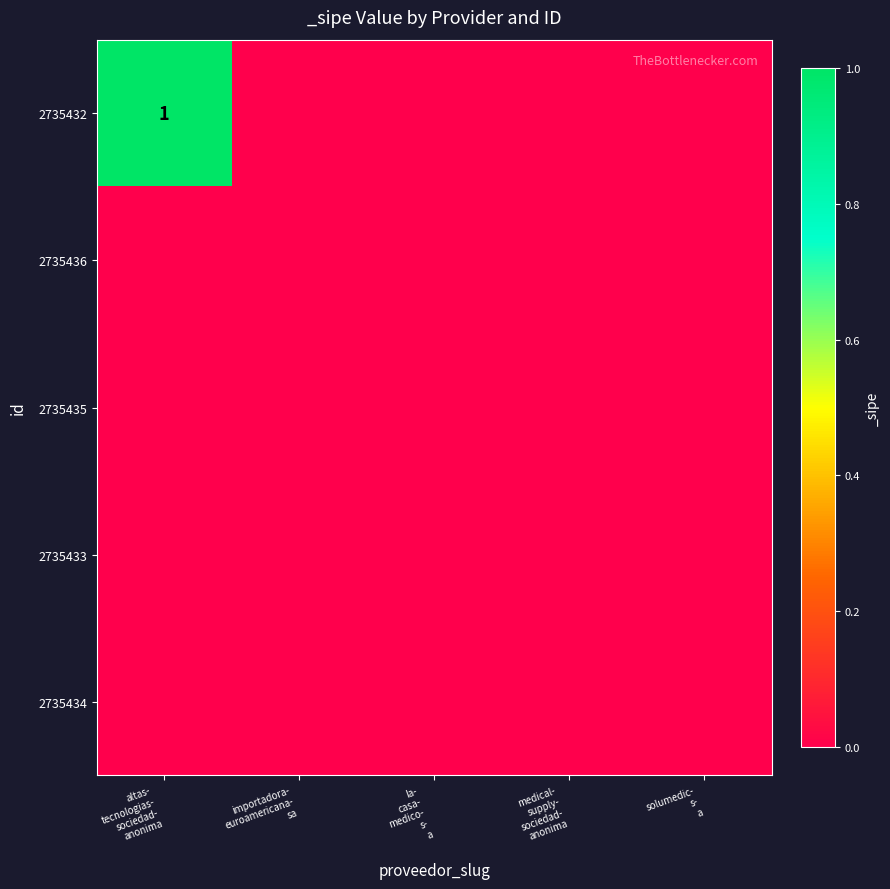

Which has a higher value, altas-
tecnologias-
sociedad-
anonima or la-
casa-
medico-
s-
a?

altas-
tecnologias-
sociedad-
anonima